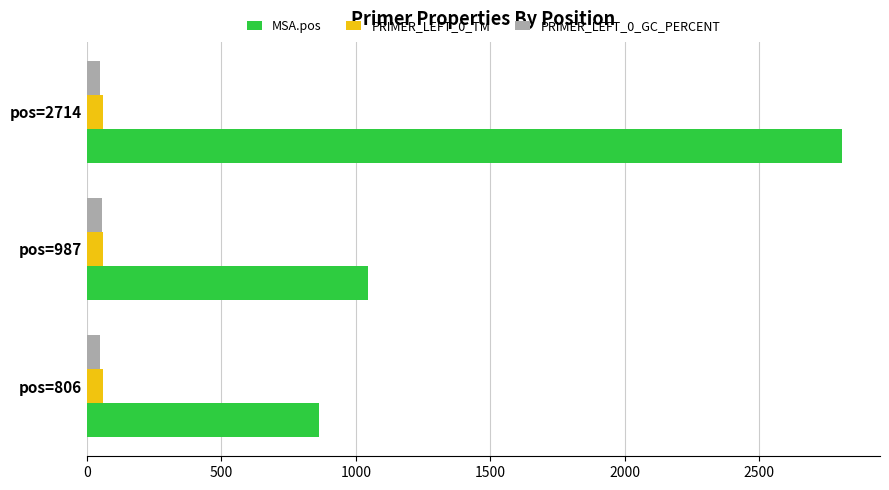

The MSA.pos series shows 1045.0 at pos=987. True or false?

True